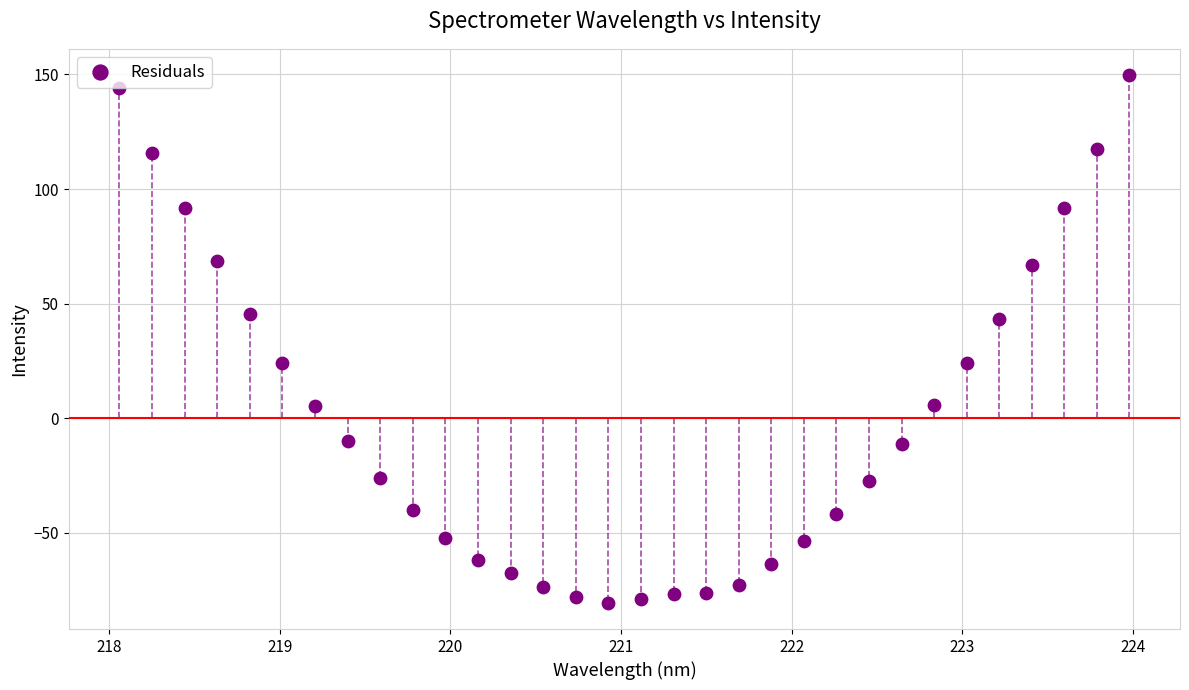

What is the range of Y values (max minus min)?

230.2